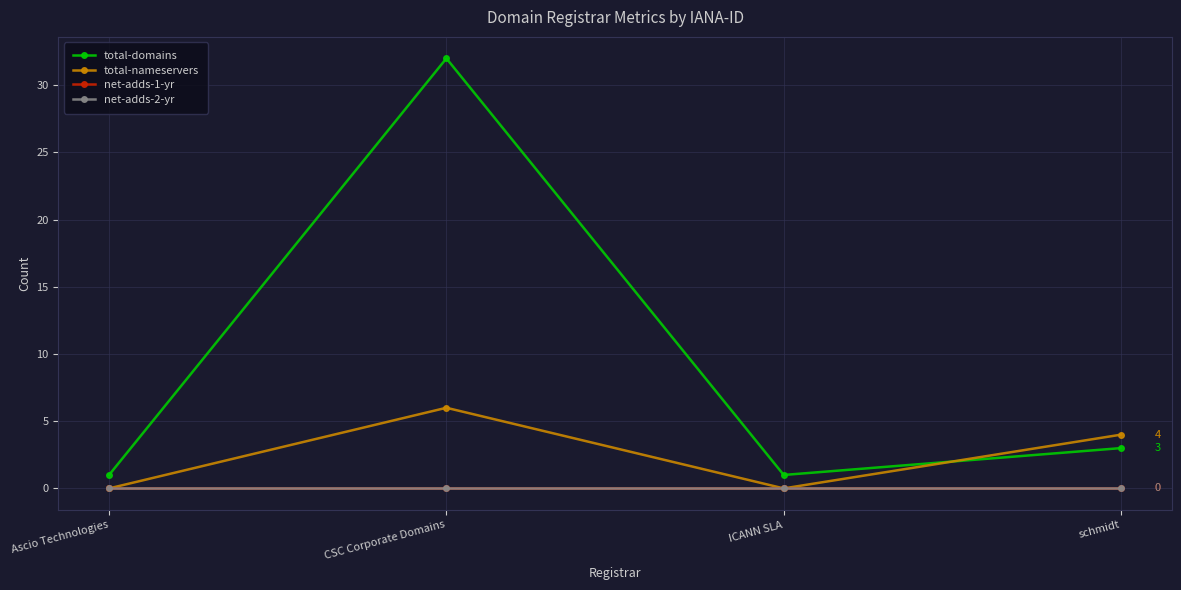

What position from the left is CSC Corporate Domains?

2